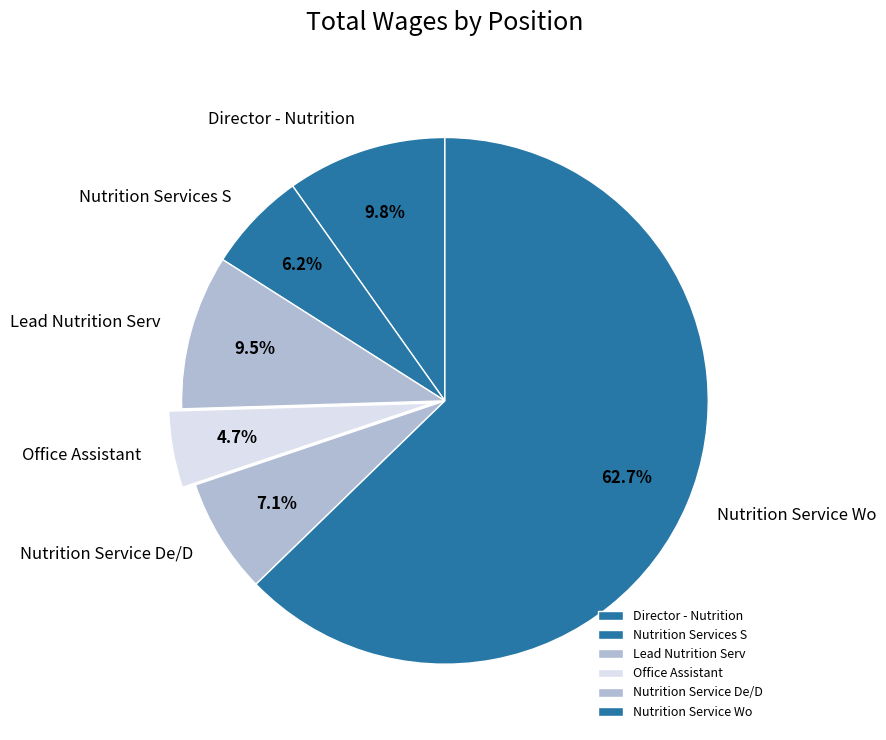

Is the sum of Nutrition Service Wo and Lead Nutrition Serv greater than half?

Yes